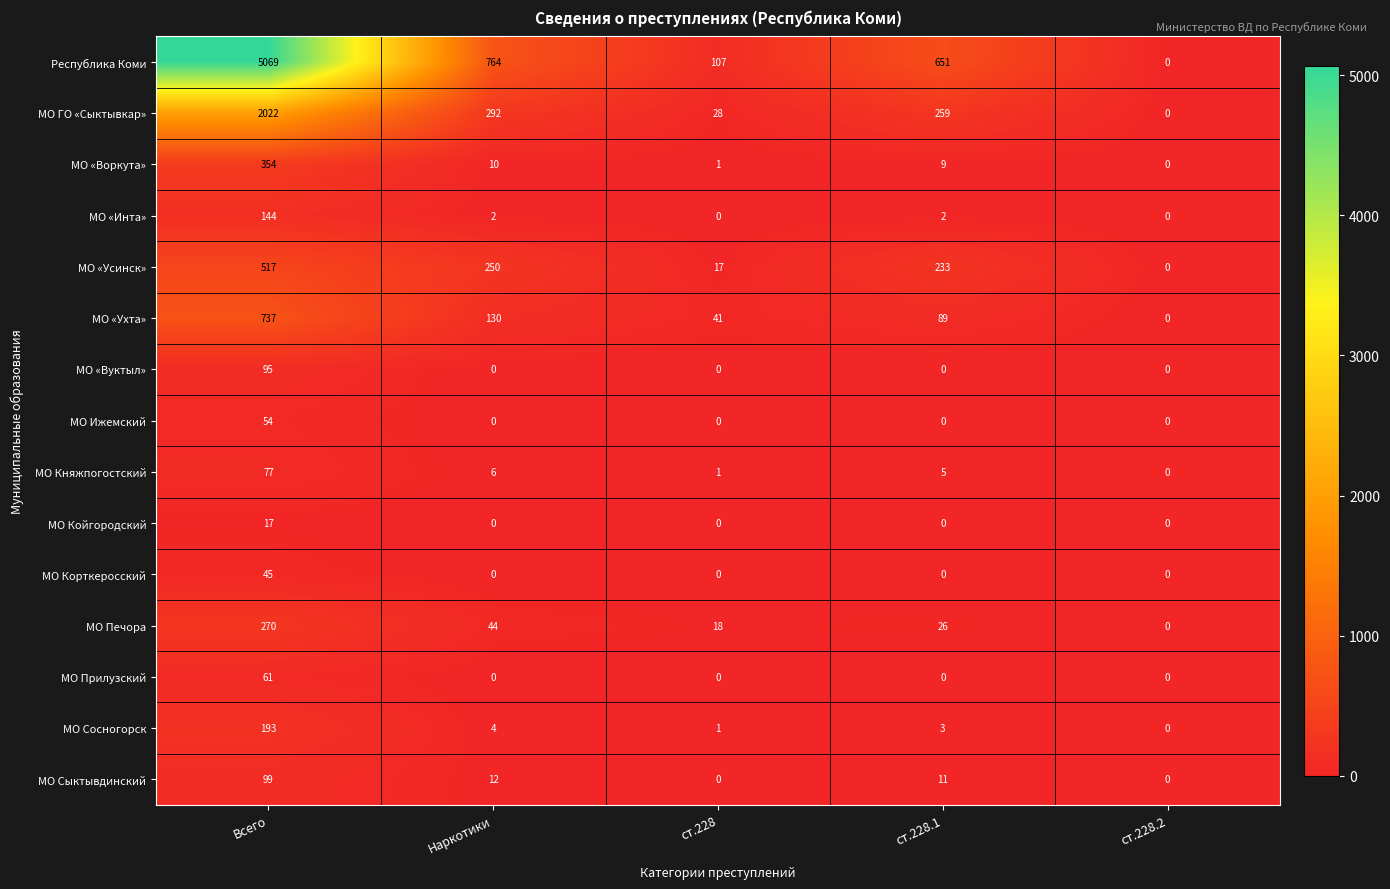

How many positive values does the МО Сосногорск series have?

4